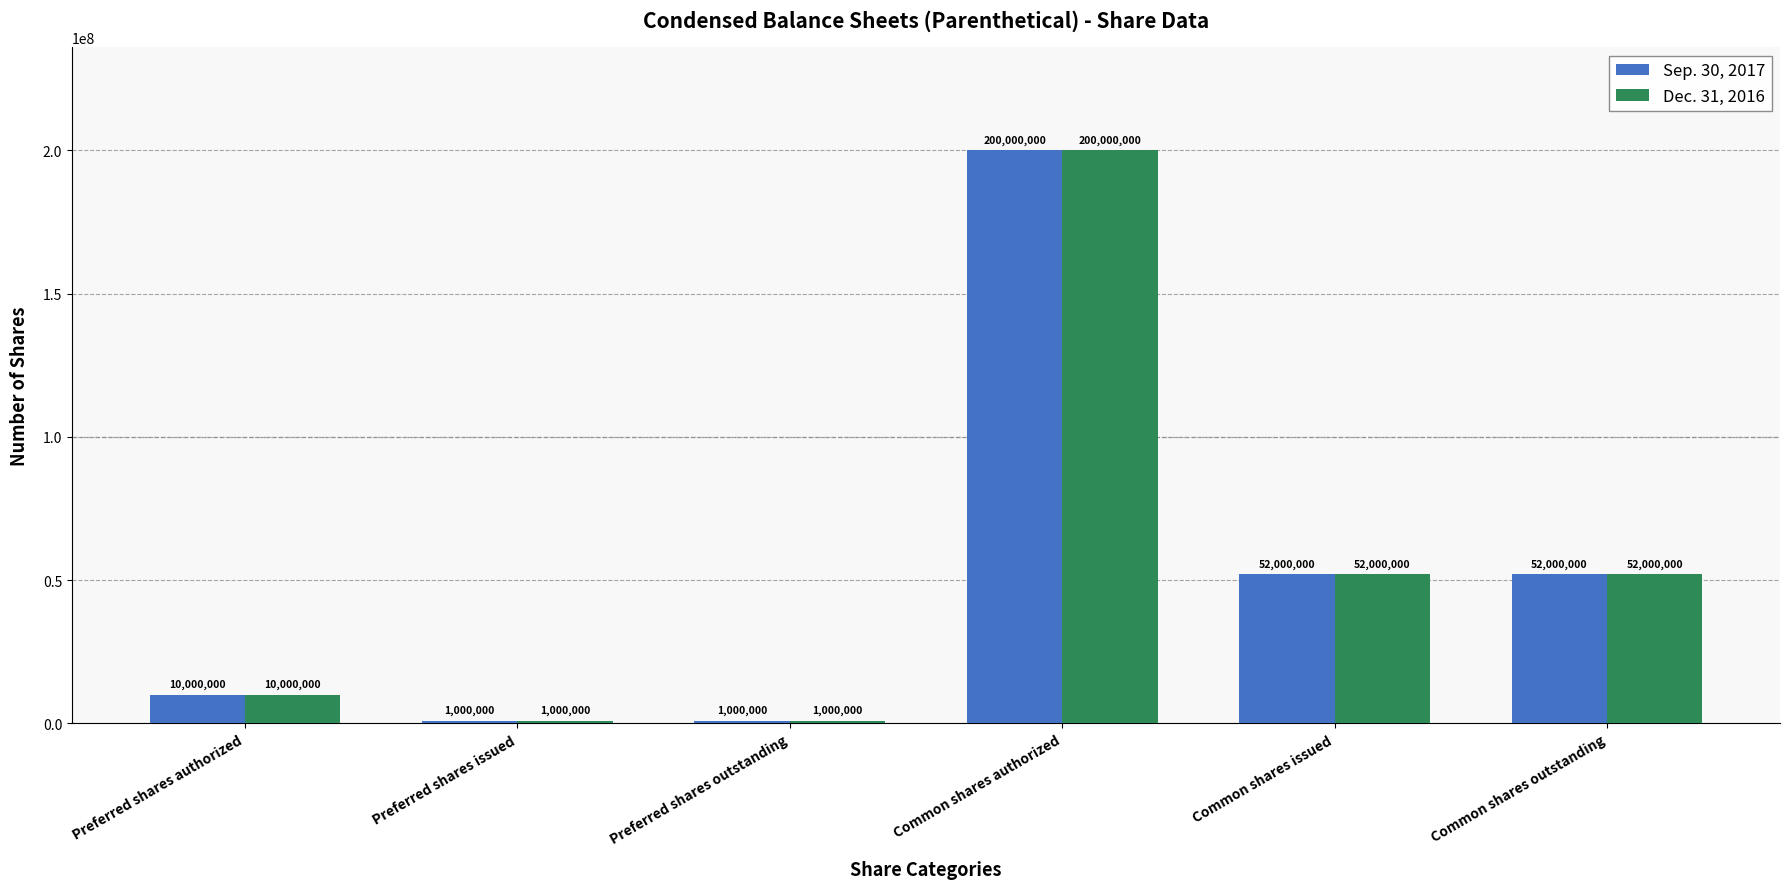

At which category is the sum across all series the highest?

Common shares authorized